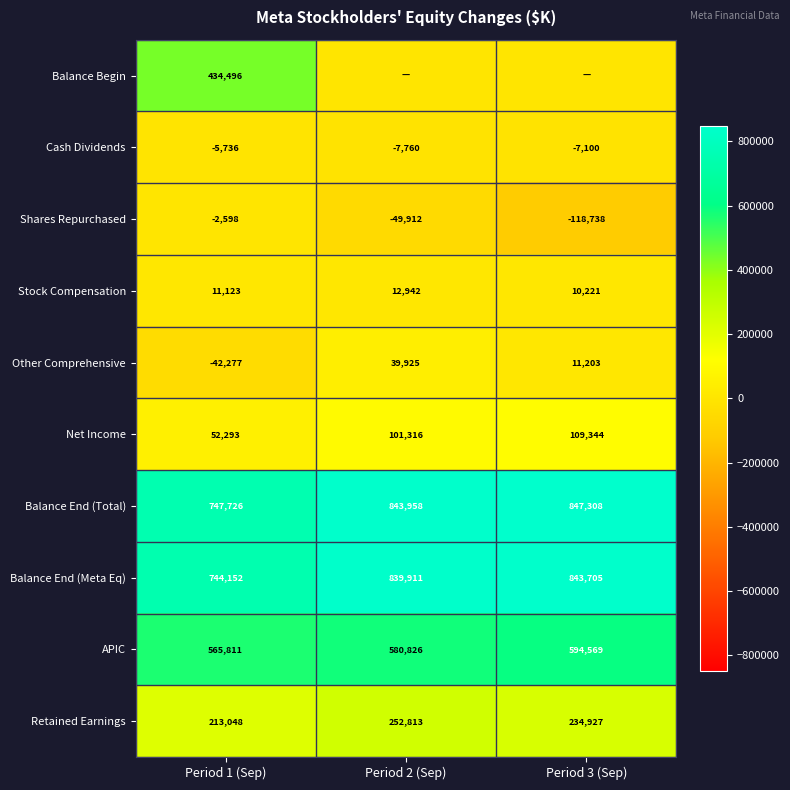

How many APIC values are between 565811 and 594569?

3